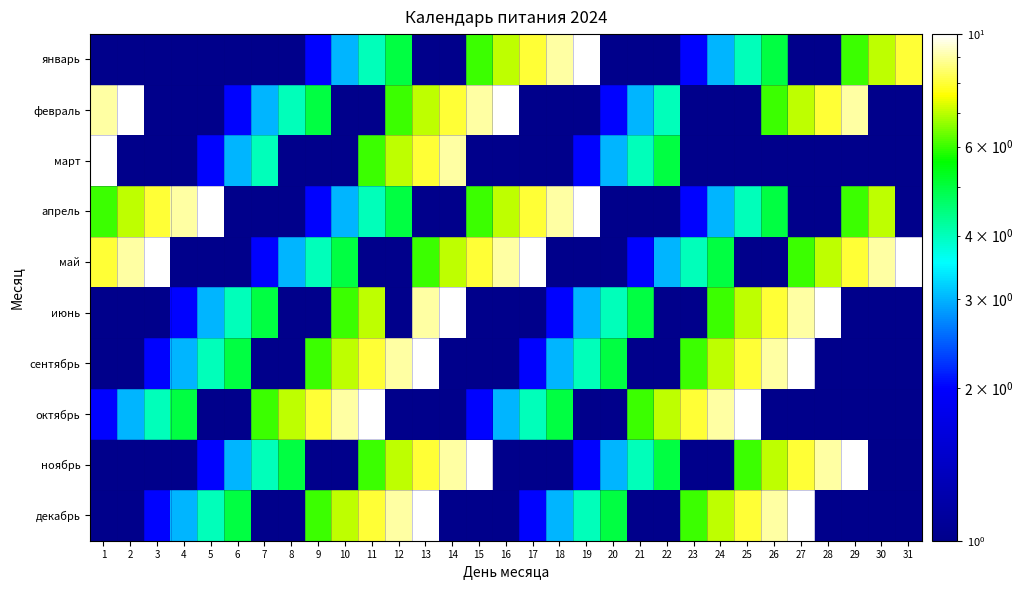

Reading left to right, extract all data points from this chart.

январь: 1=0.5	2=0.5	3=0.5	4=0.5	5=0.5	6=0.5	7=0.5	8=0.5	9=2.0	10=3.0	11=4.0	12=5.0	13=0.5	14=0.5	15=6.0	16=7.0	17=8.0	18=9.0	19=10.0	20=0.5	21=0.5	22=1.0	23=2.0	24=3.0	25=4.0	26=5.0	27=0.5	28=0.5	29=6.0	30=7.0	31=8.0
февраль: 1=9.0	2=10.0	3=0.5	4=0.5	5=1.0	6=2.0	7=3.0	8=4.0	9=5.0	10=0.5	11=0.5	12=6.0	13=7.0	14=8.0	15=9.0	16=10.0	17=0.5	18=0.5	19=1.0	20=2.0	21=3.0	22=4.0	23=0.5	24=0.5	25=0.5	26=6.0	27=7.0	28=8.0	29=9.0	30=0.5	31=0.5
март: 1=10.0	2=0.5	3=0.5	4=1.0	5=2.0	6=3.0	7=4.0	8=0.5	9=0.5	10=0.5	11=6.0	12=7.0	13=8.0	14=9.0	15=0.5	16=0.5	17=0.5	18=1.0	19=2.0	20=3.0	21=4.0	22=5.0	23=0.5	24=0.5	25=0.5	26=0.5	27=0.5	28=0.5	29=0.5	30=0.5	31=0.5
апрель: 1=6.0	2=7.0	3=8.0	4=9.0	5=10.0	6=0.5	7=0.5	8=1.0	9=2.0	10=3.0	11=4.0	12=5.0	13=0.5	14=0.5	15=6.0	16=7.0	17=8.0	18=9.0	19=10.0	20=0.5	21=0.5	22=1.0	23=2.0	24=3.0	25=4.0	26=5.0	27=0.5	28=0.5	29=6.0	30=7.0	31=0.5
май: 1=8.0	2=9.0	3=10.0	4=0.5	5=0.5	6=1.0	7=2.0	8=3.0	9=4.0	10=5.0	11=0.5	12=0.5	13=6.0	14=7.0	15=8.0	16=9.0	17=10.0	18=0.5	19=0.5	20=1.0	21=2.0	22=3.0	23=4.0	24=5.0	25=0.5	26=0.5	27=6.0	28=7.0	29=8.0	30=9.0	31=10.0
июнь: 1=0.5	2=0.5	3=1.0	4=2.0	5=3.0	6=4.0	7=5.0	8=0.5	9=0.5	10=6.0	11=7.0	12=0.5	13=9.0	14=10.0	15=0.5	16=0.5	17=1.0	18=2.0	19=3.0	20=4.0	21=5.0	22=0.5	23=0.5	24=6.0	25=7.0	26=8.0	27=9.0	28=10.0	29=0.5	30=0.5	31=0.5
сентябрь: 1=0.5	2=1.0	3=2.0	4=3.0	5=4.0	6=5.0	7=0.5	8=0.5	9=6.0	10=7.0	11=8.0	12=9.0	13=10.0	14=0.5	15=0.5	16=1.0	17=2.0	18=3.0	19=4.0	20=5.0	21=0.5	22=0.5	23=6.0	24=7.0	25=8.0	26=9.0	27=10.0	28=0.5	29=0.5	30=0.5	31=1.0
октябрь: 1=2.0	2=3.0	3=4.0	4=5.0	5=0.5	6=0.5	7=6.0	8=7.0	9=8.0	10=9.0	11=10.0	12=0.5	13=0.5	14=1.0	15=2.0	16=3.0	17=4.0	18=5.0	19=0.5	20=0.5	21=6.0	22=7.0	23=8.0	24=9.0	25=10.0	26=0.5	27=0.5	28=0.5	29=0.5	30=0.5	31=0.5
ноябрь: 1=0.5	2=0.5	3=0.5	4=1.0	5=2.0	6=3.0	7=4.0	8=5.0	9=0.5	10=0.5	11=6.0	12=7.0	13=8.0	14=9.0	15=10.0	16=0.5	17=0.5	18=1.0	19=2.0	20=3.0	21=4.0	22=5.0	23=0.5	24=0.5	25=6.0	26=7.0	27=8.0	28=9.0	29=10.0	30=0.5	31=0.5
декабрь: 1=0.5	2=1.0	3=2.0	4=3.0	5=4.0	6=5.0	7=0.5	8=0.5	9=6.0	10=7.0	11=8.0	12=9.0	13=10.0	14=0.5	15=0.5	16=1.0	17=2.0	18=3.0	19=4.0	20=5.0	21=0.5	22=0.5	23=6.0	24=7.0	25=8.0	26=9.0	27=10.0	28=0.5	29=0.5	30=0.5	31=1.0